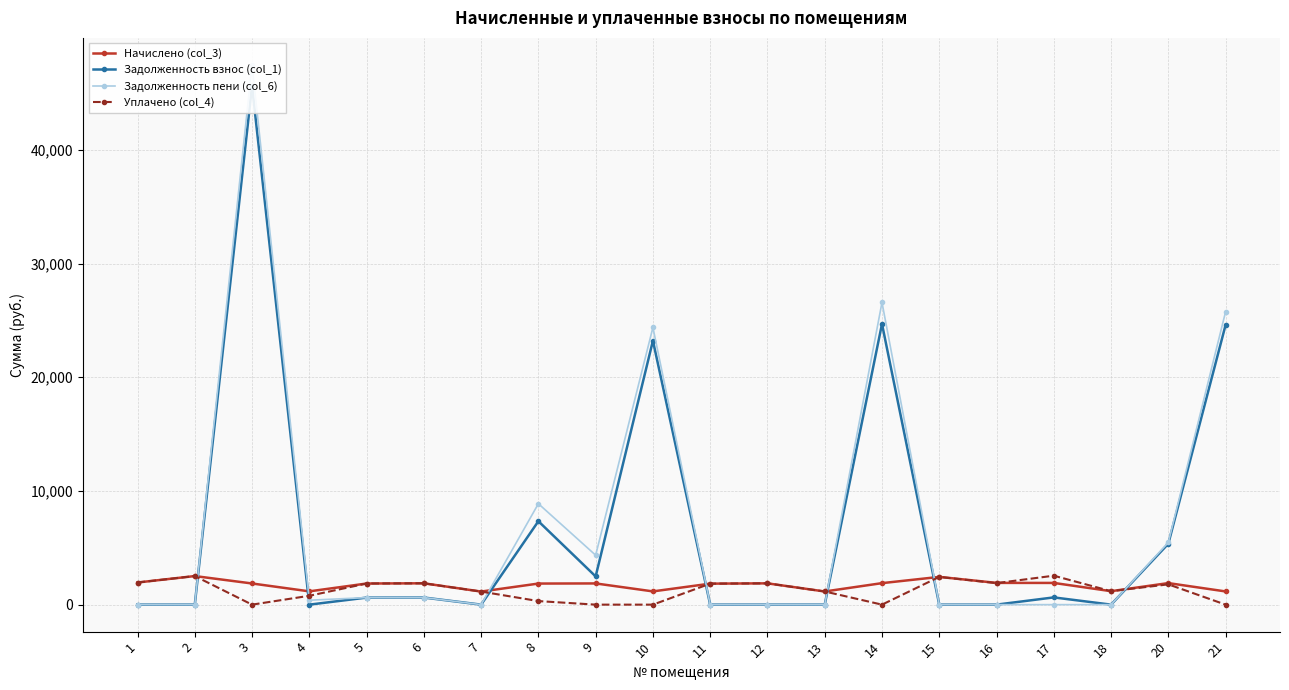

How many values in the Начислено (col_3) series are below 1865?

10